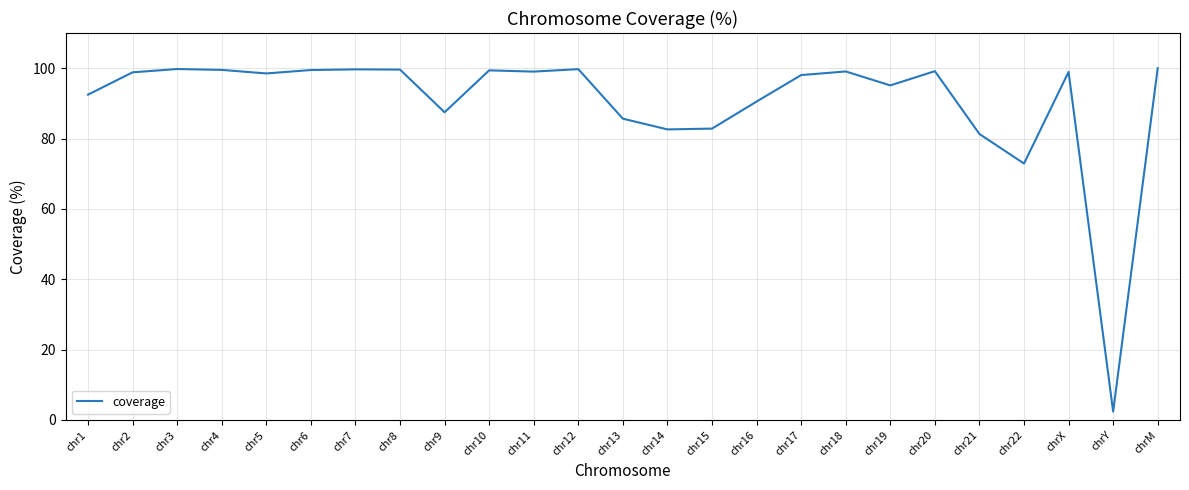

Which has a higher value, chr9 or chrX?

chrX